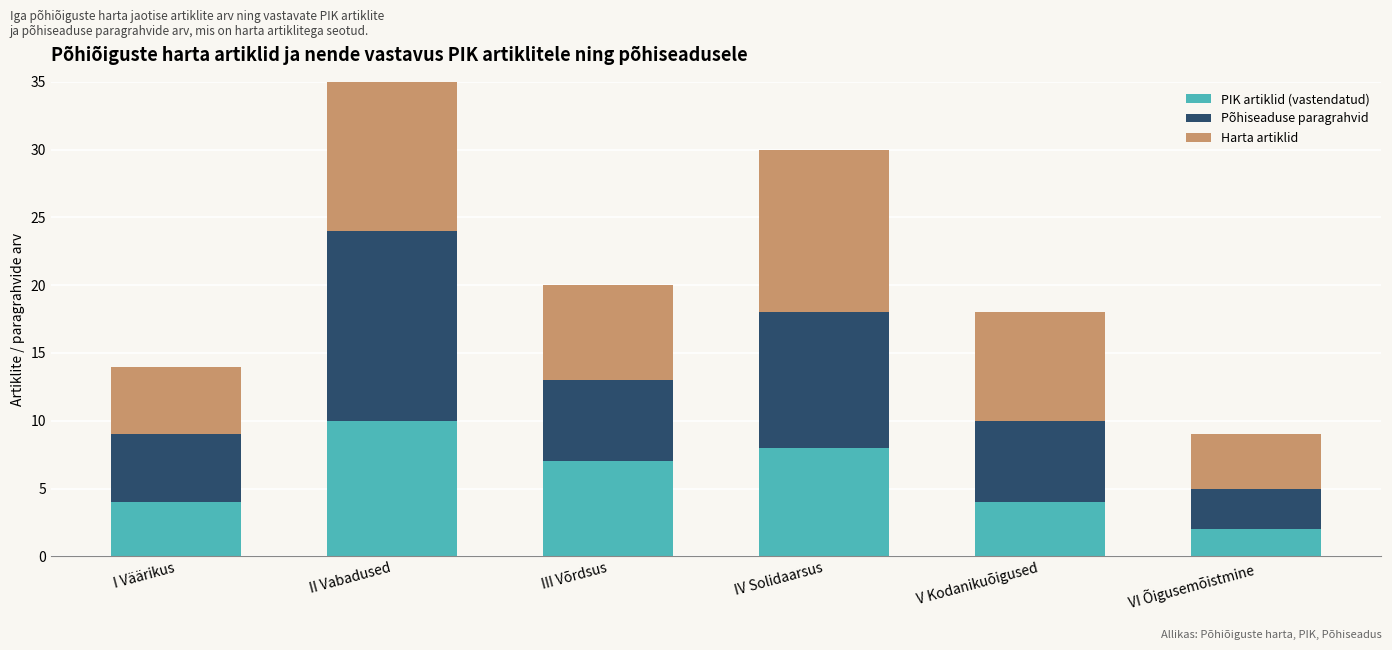

At how many categories does at least one series exceed 10?

2